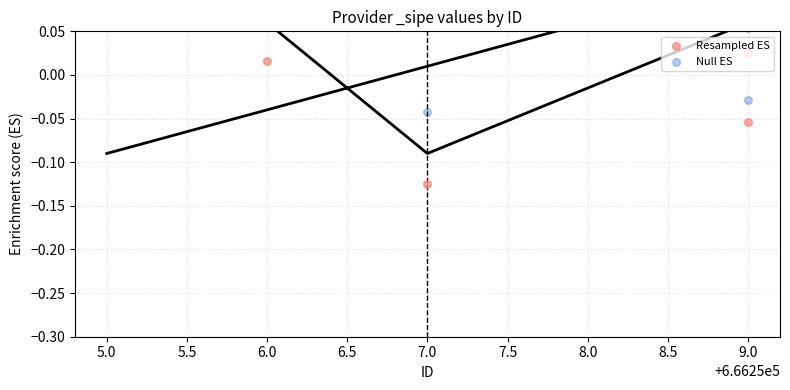

Which series has the largest total across all categories?

Null ES